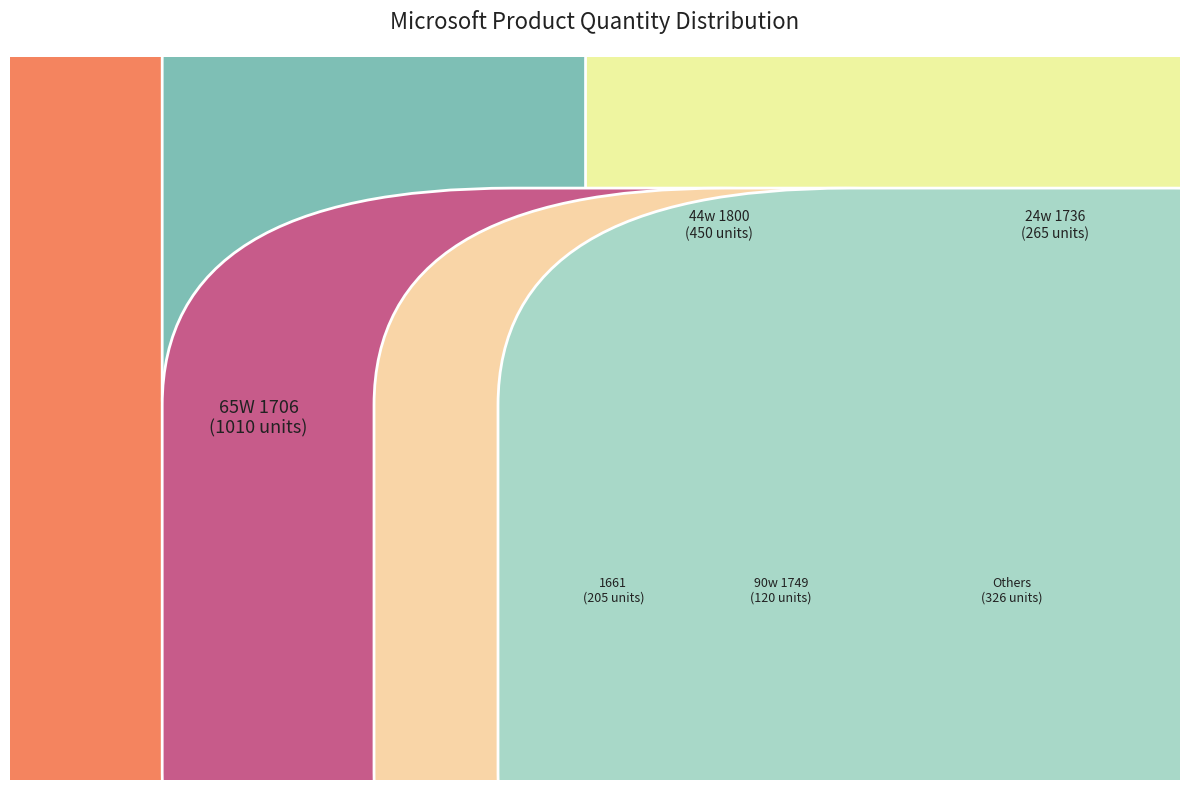

The 44w 1800 slice represents 28% of the pie. True or false?

False